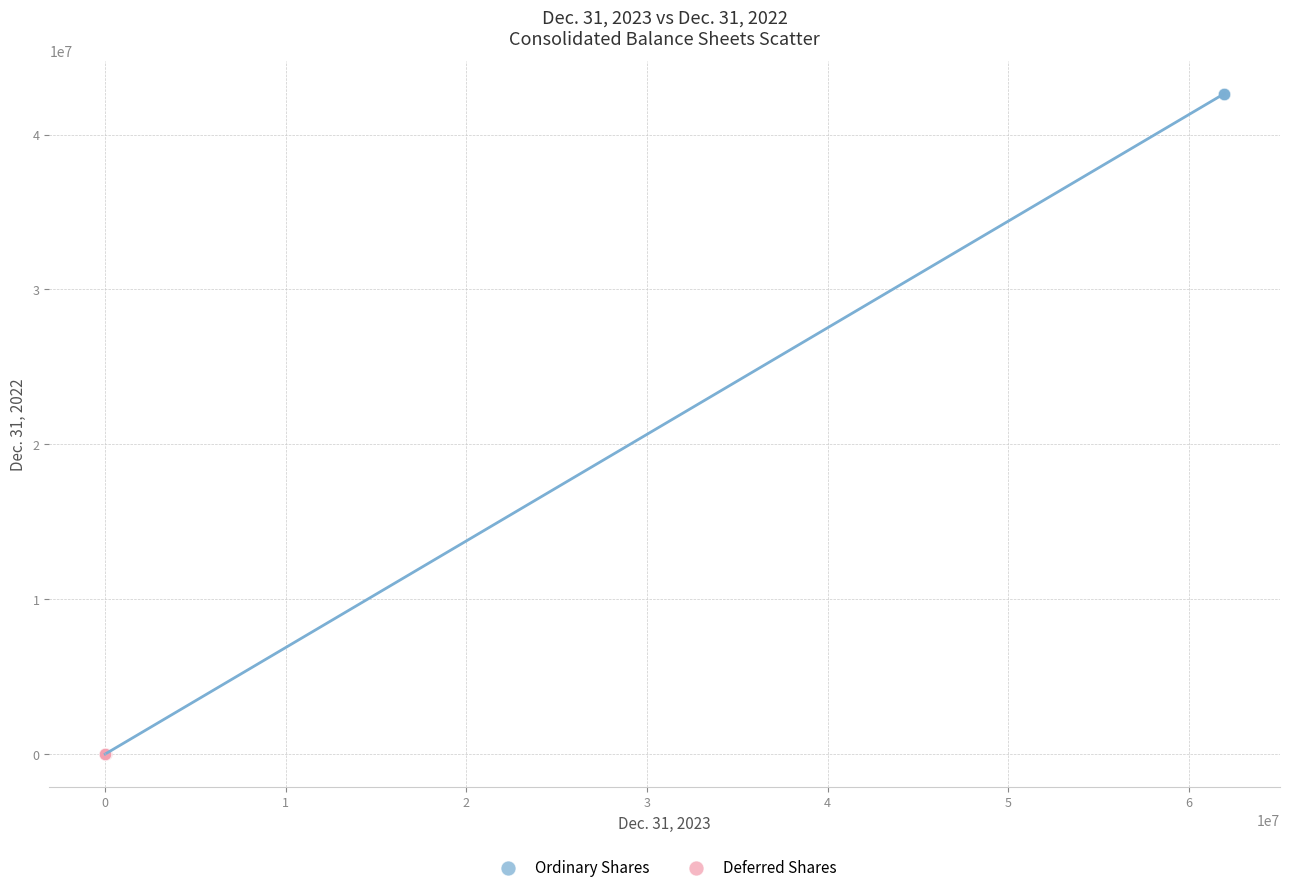

What are all the series names shown in the legend?

Ordinary Shares, Deferred Shares